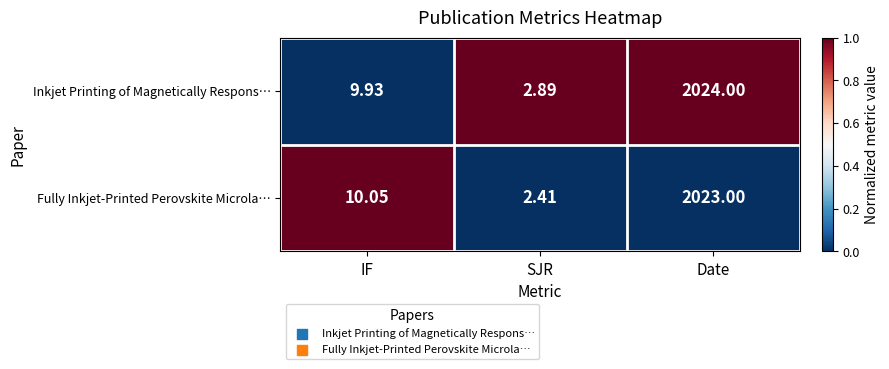

Which series has the widest spread of values?

Inkjet Printing of Magnetically Respons…